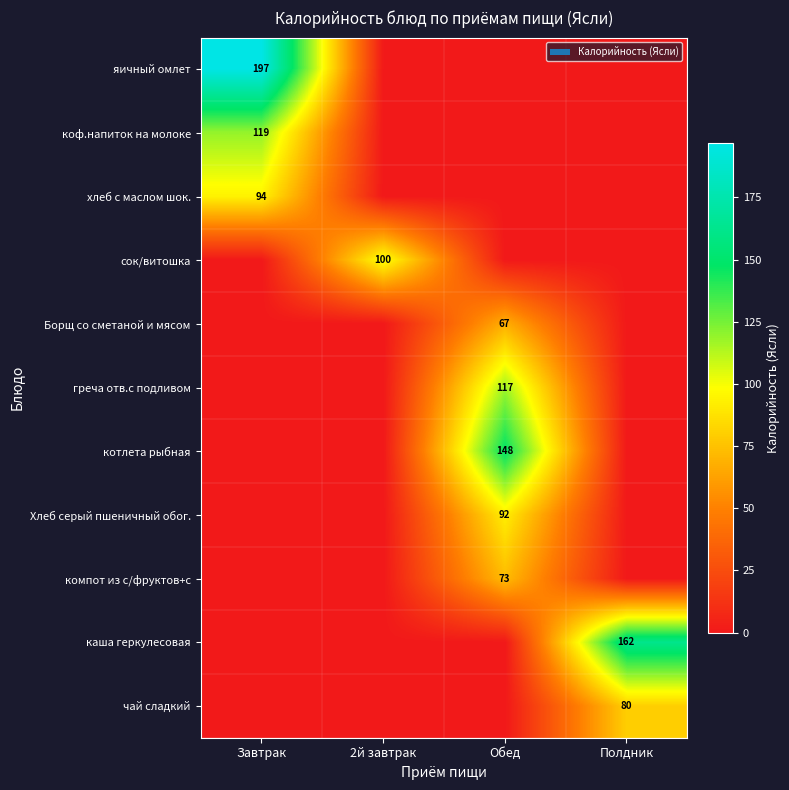

What is the total value across all series at Завтрак?

409.9